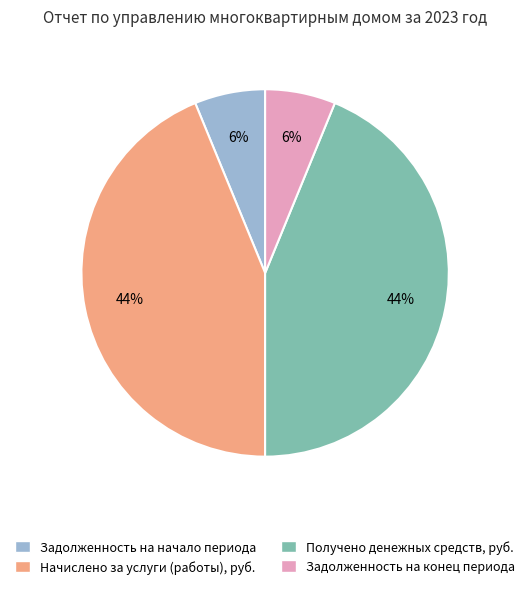

The Начислено за услуги (работы), руб. slice represents 51% of the pie. True or false?

False